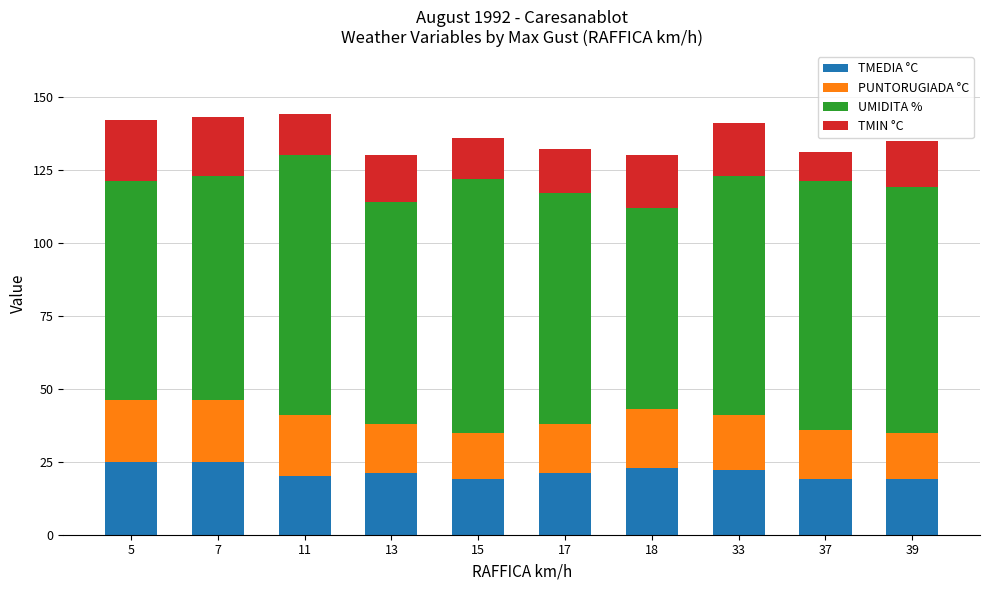

What is the lowest value of the TMEDIA °C series?

19